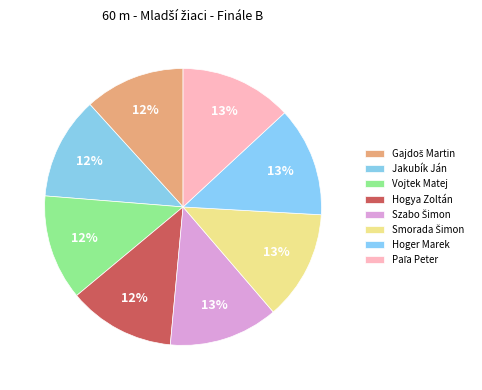

True or false: Hogya Zoltán accounts for 12% of the total.

True